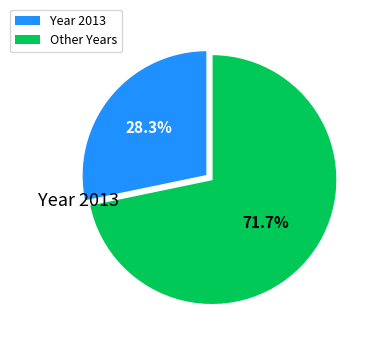

Is there a majority slice in this chart?

Yes